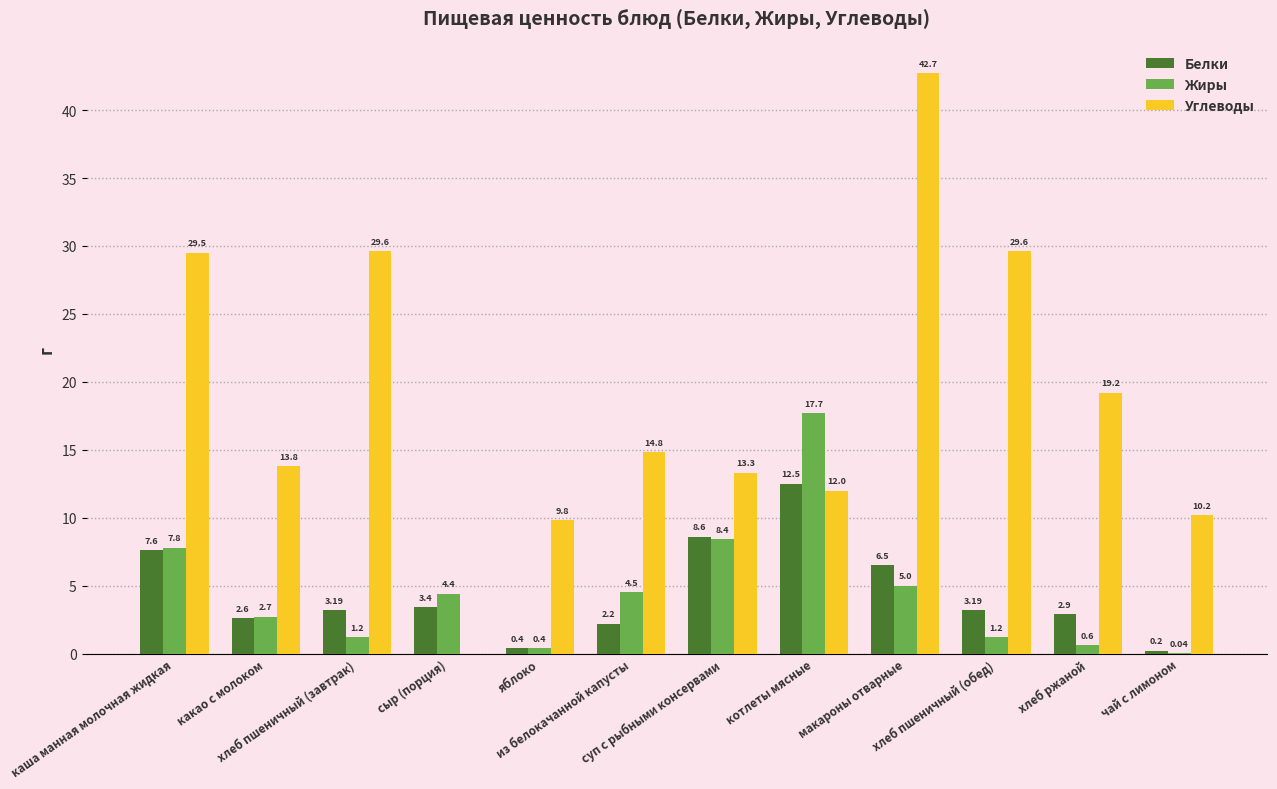

What is the sum of all Жиры values?

53.9